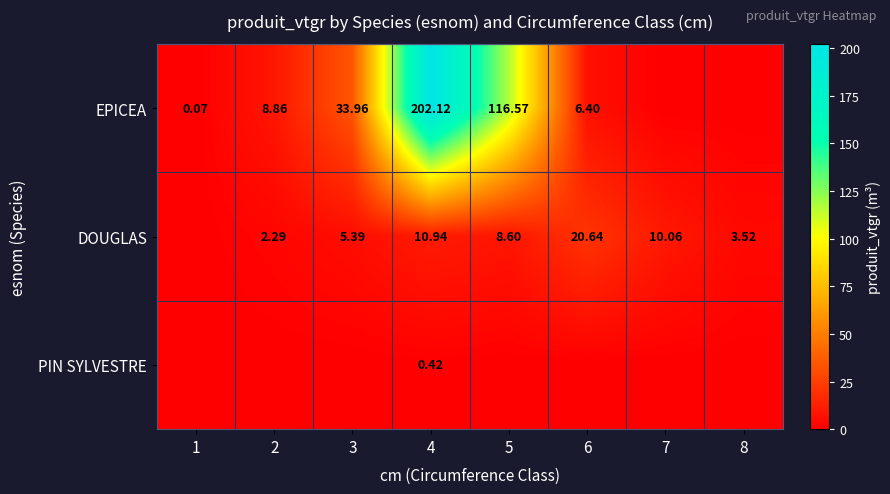

What is the spread (max minus min) of values at 2?

8.9